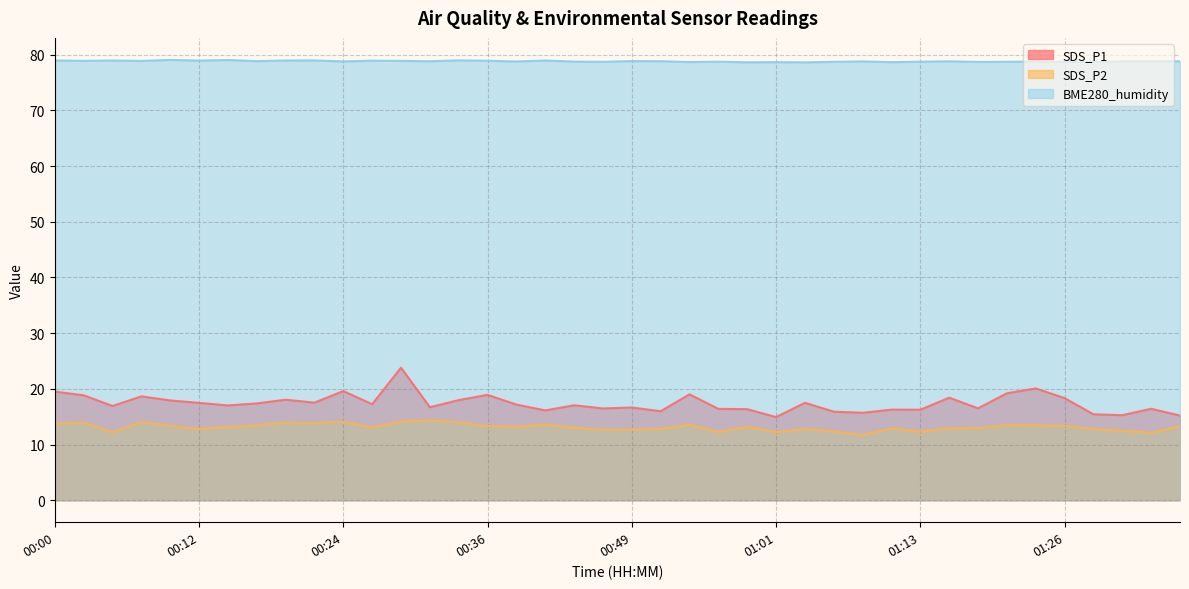

The value of SDS_P2 at 00:02 is 13.9. True or false?

True